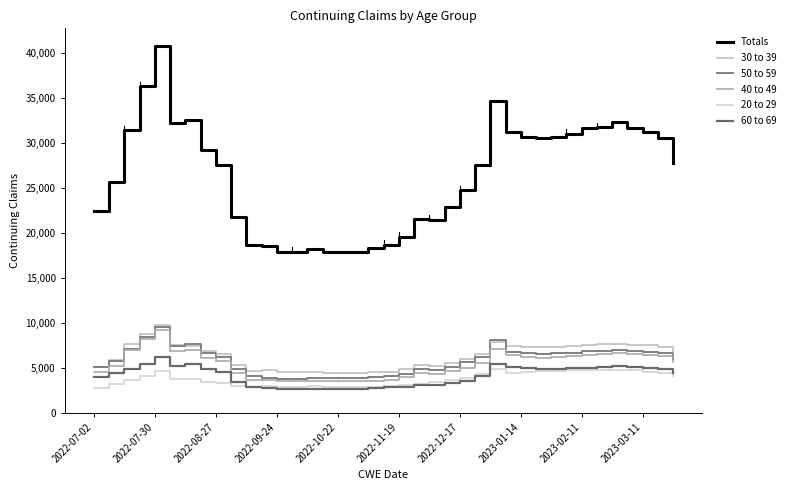

Where is the first local maximum for 40 to 49?

2022-07-30